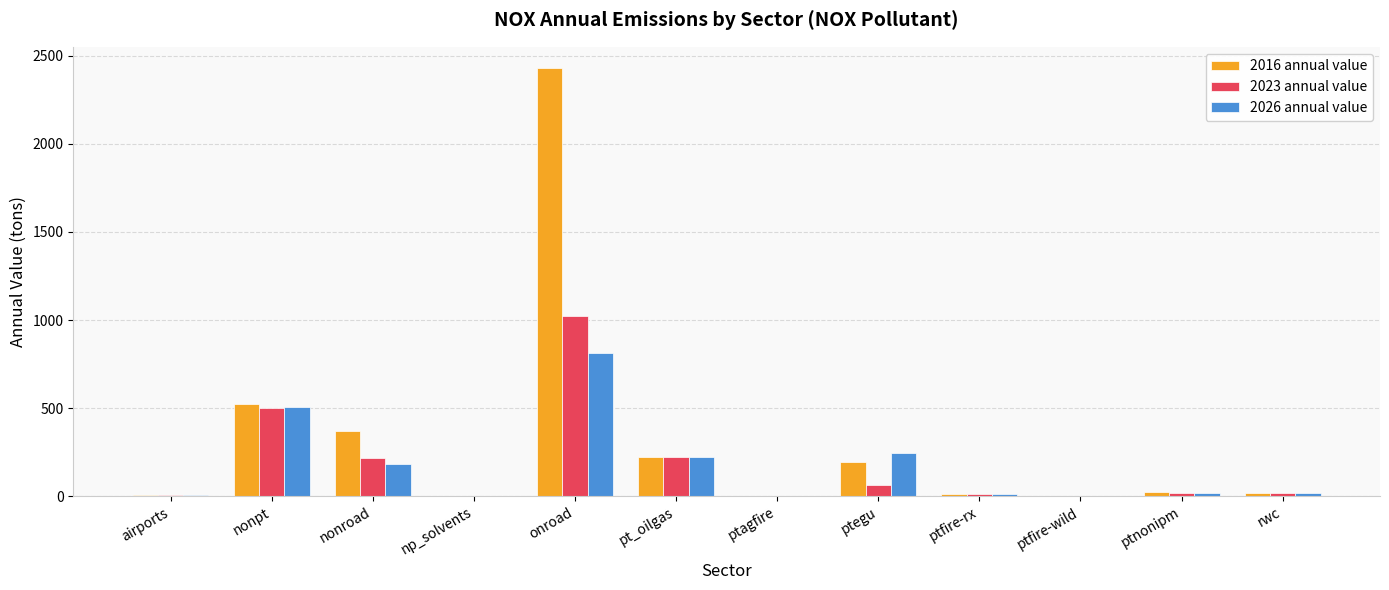

True or false: 2026 annual value has a value of 886.3 at nonpt.

False